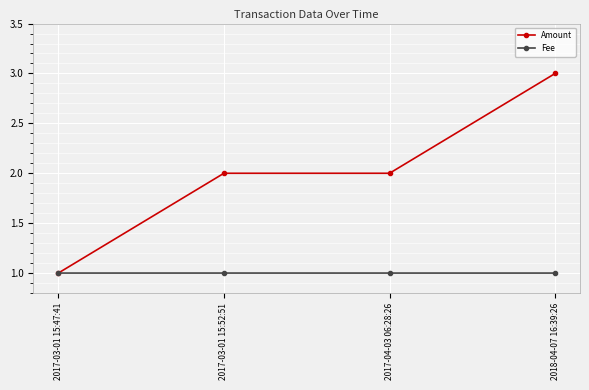

What is the smallest value displayed?

1.0